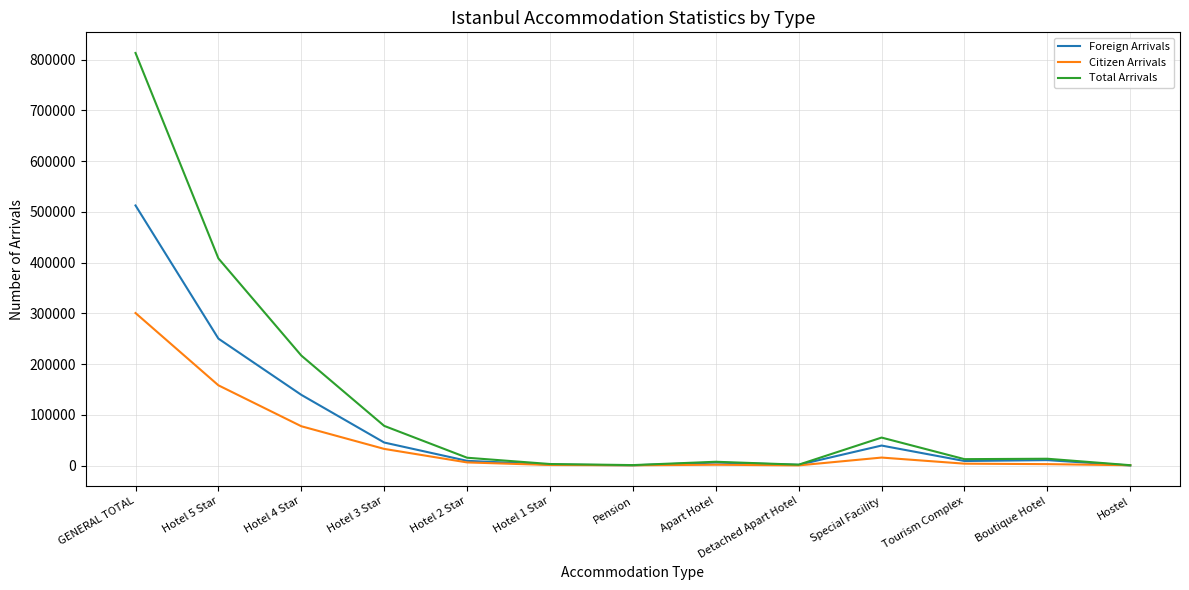

Is it true that Foreign Arrivals equals 5841 at Apart Hotel?

True